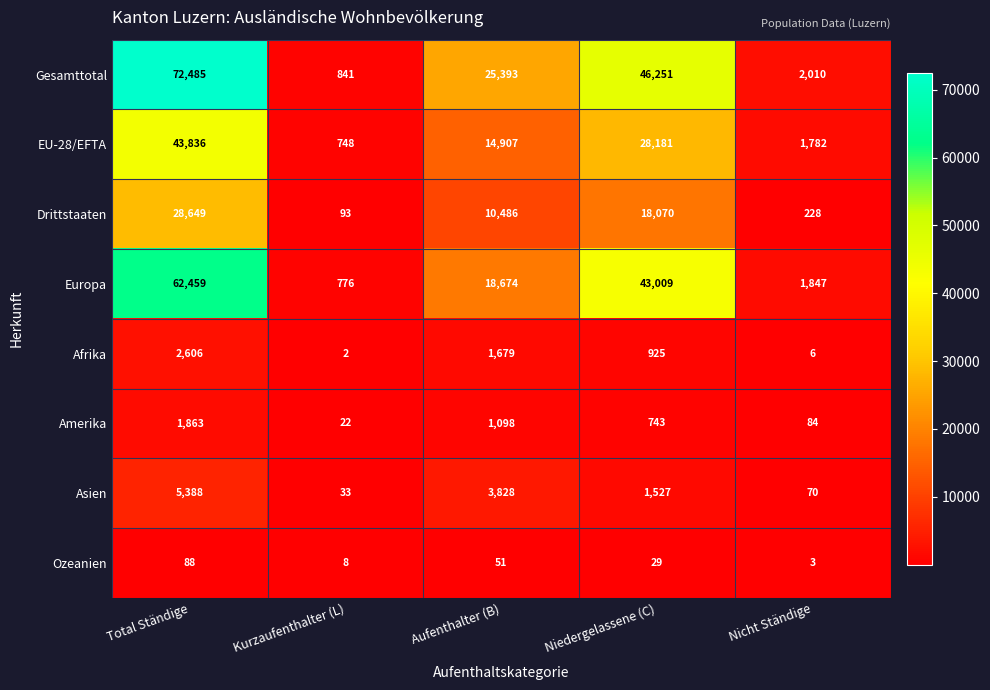

What is the greatest value displayed?

72485